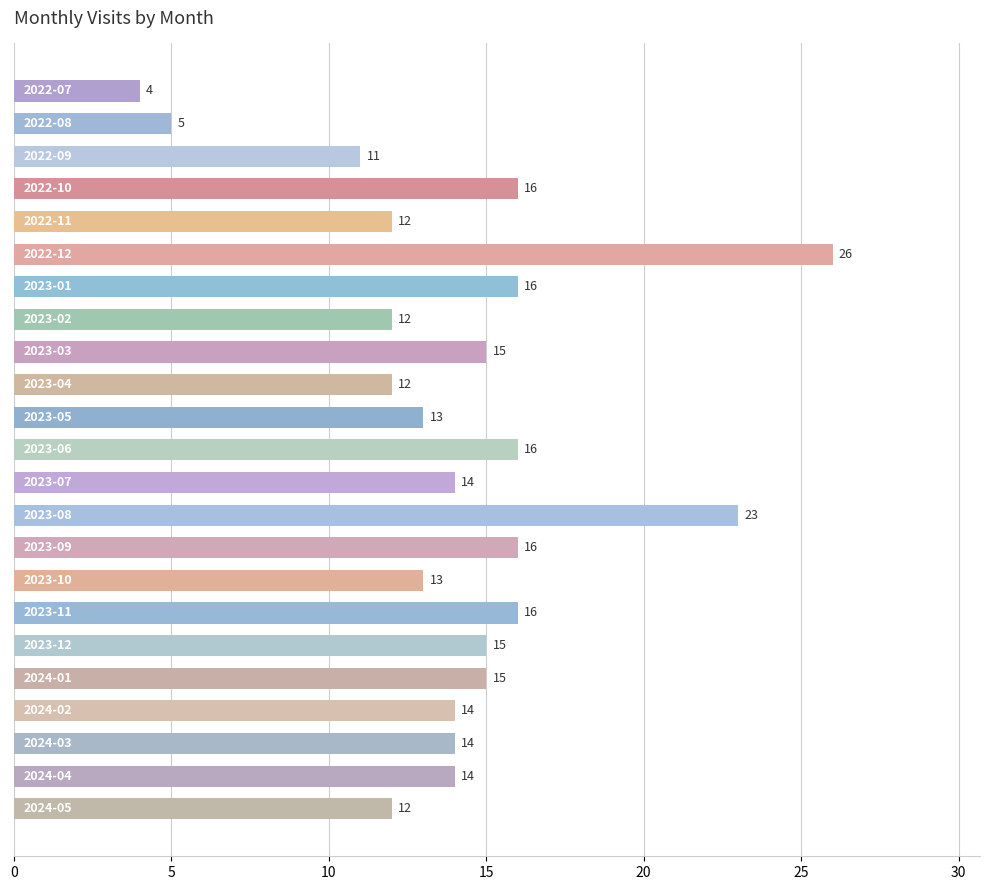

What is the value of the 2nd bar from the top?

5